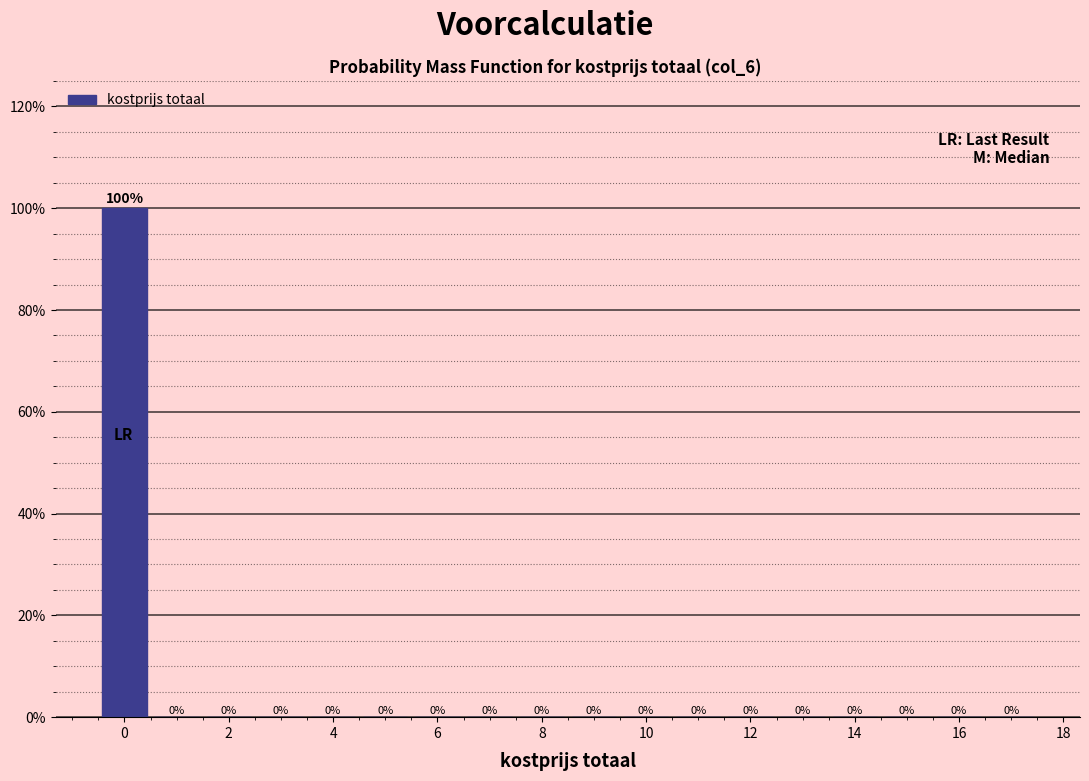

How tall is the bar that spans -0.5 to 0.5 on the x-axis? The bar edges are not printed on the chart, so give them approximately, as read against the axis.

100